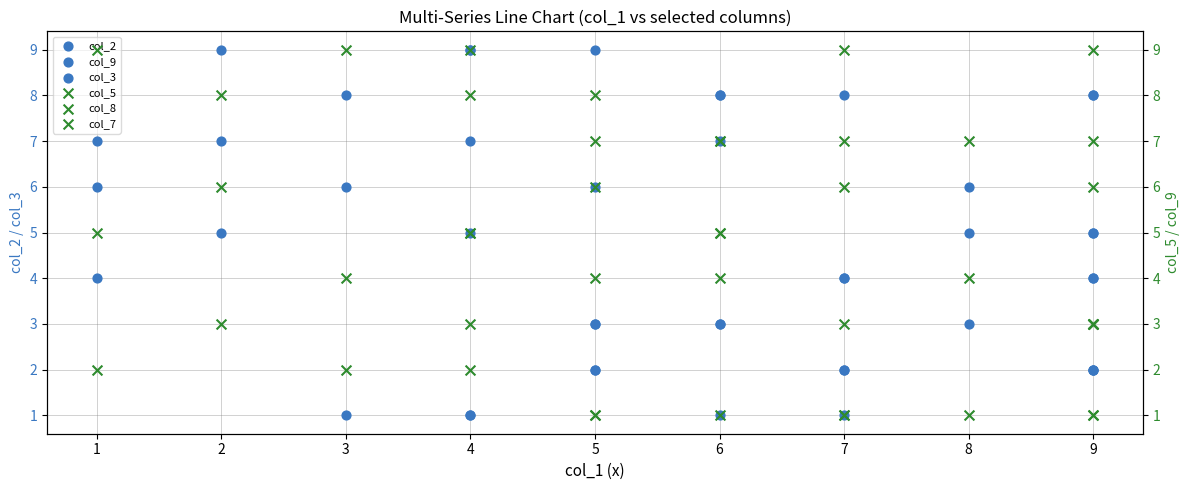

Which series contains the lowest Y value?

col_2